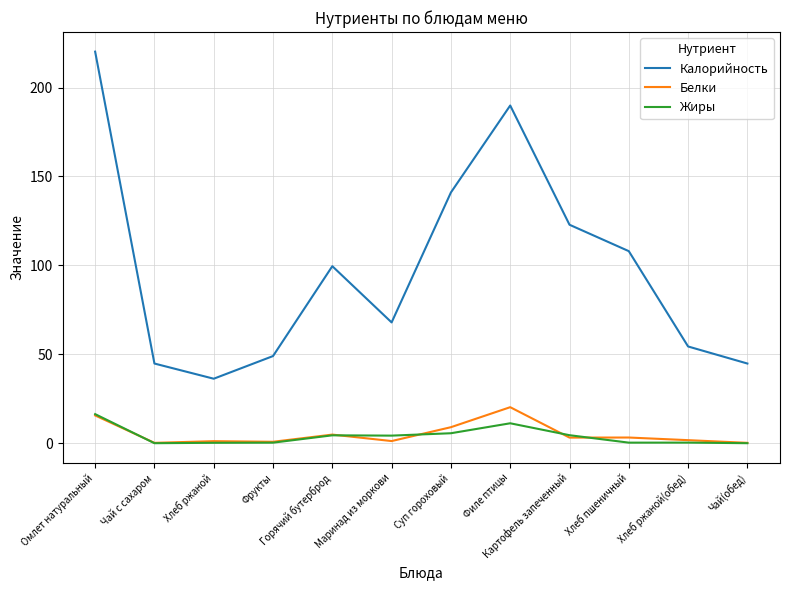

What is the average value of the Жиры series?

4.0